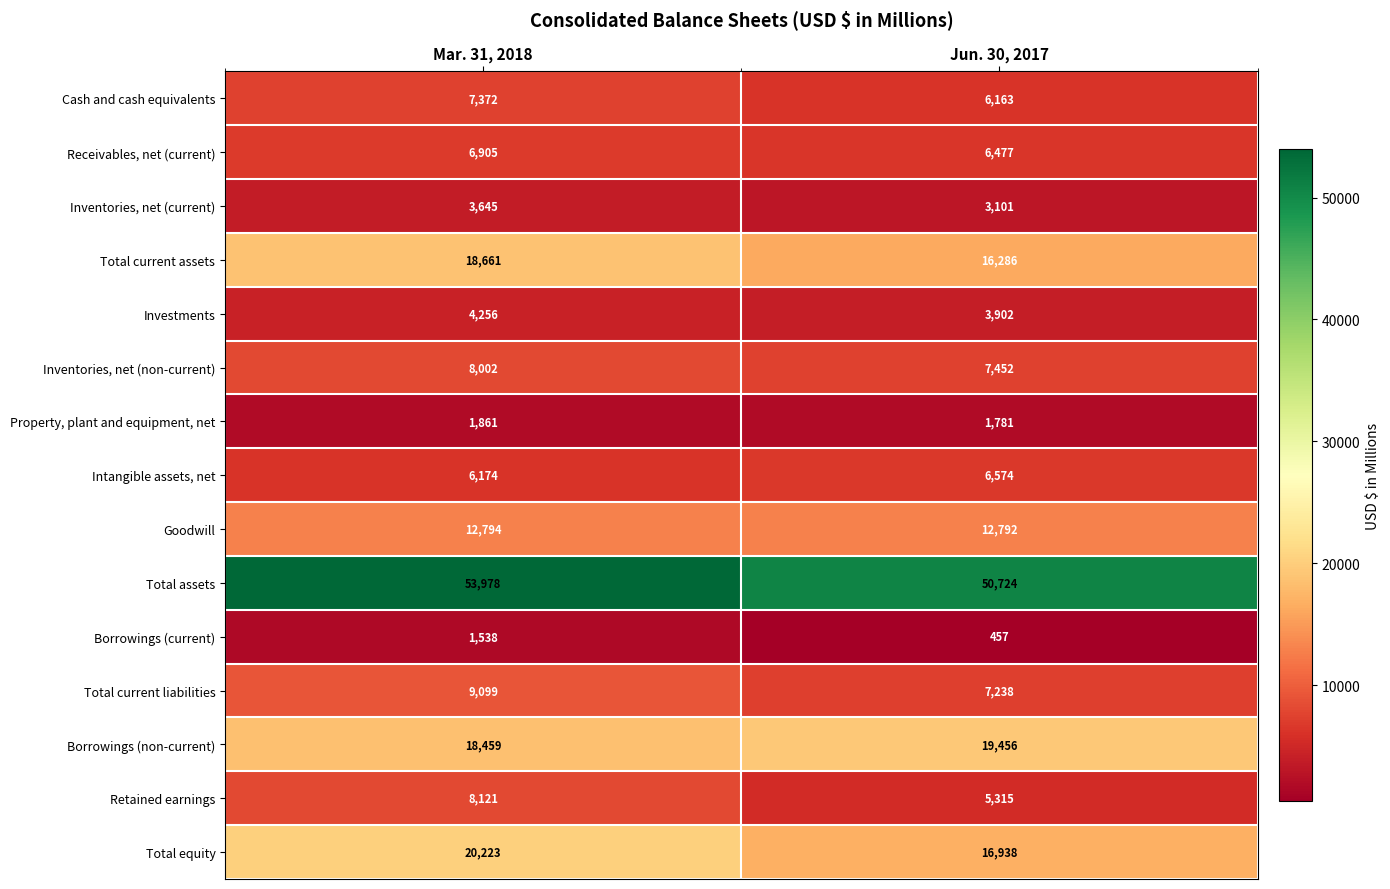

The value of Cash and cash equivalents at Jun. 30, 2017 is 6163. True or false?

True